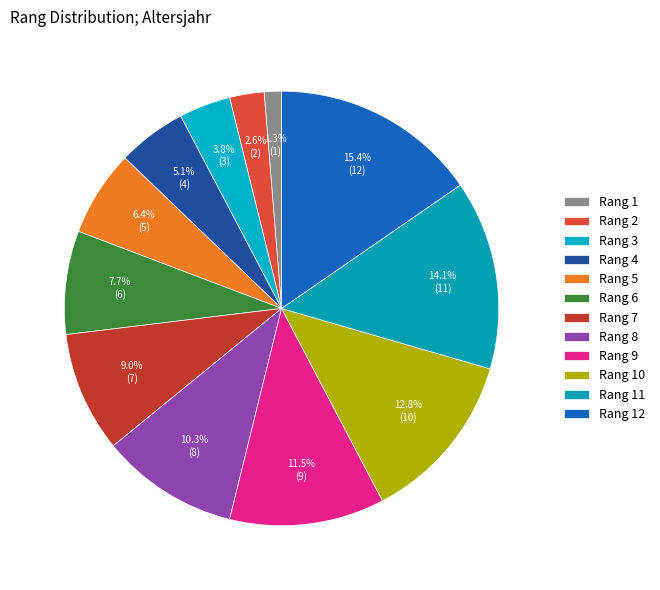

How many slices are in this pie chart?

12